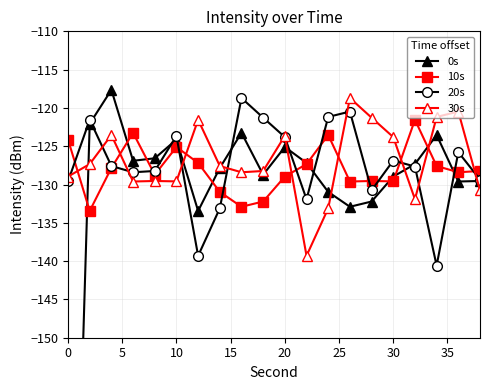

Which series has the largest total across all categories?

30s